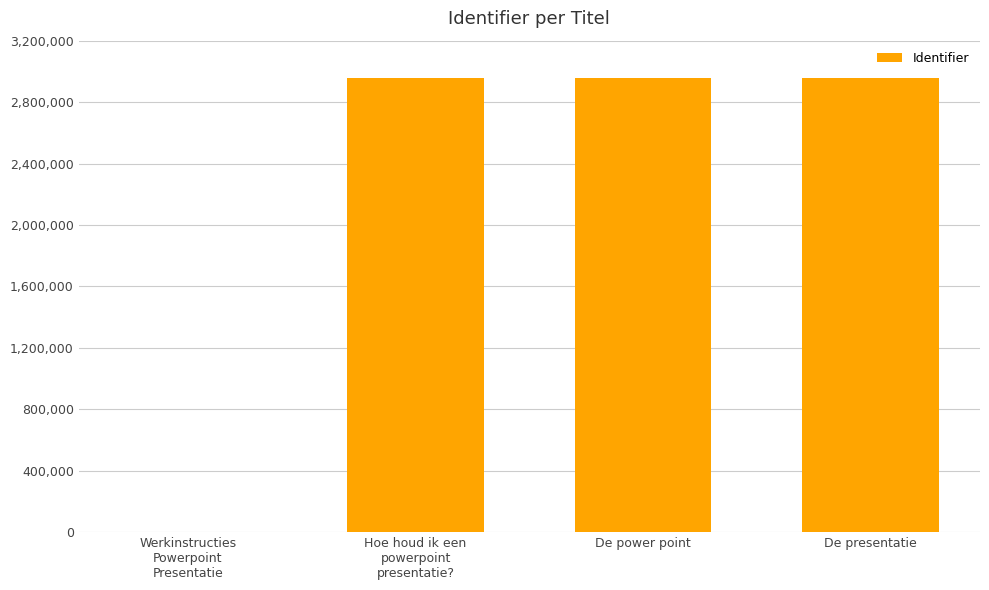

What is the greatest value displayed?

2954459